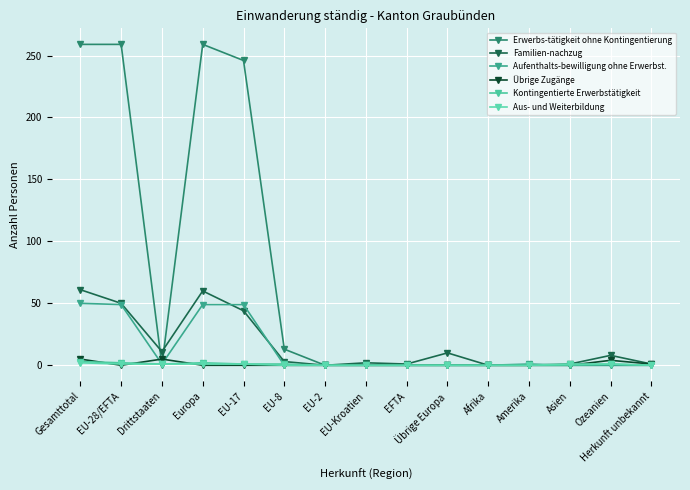

How many data points does each series have?

15